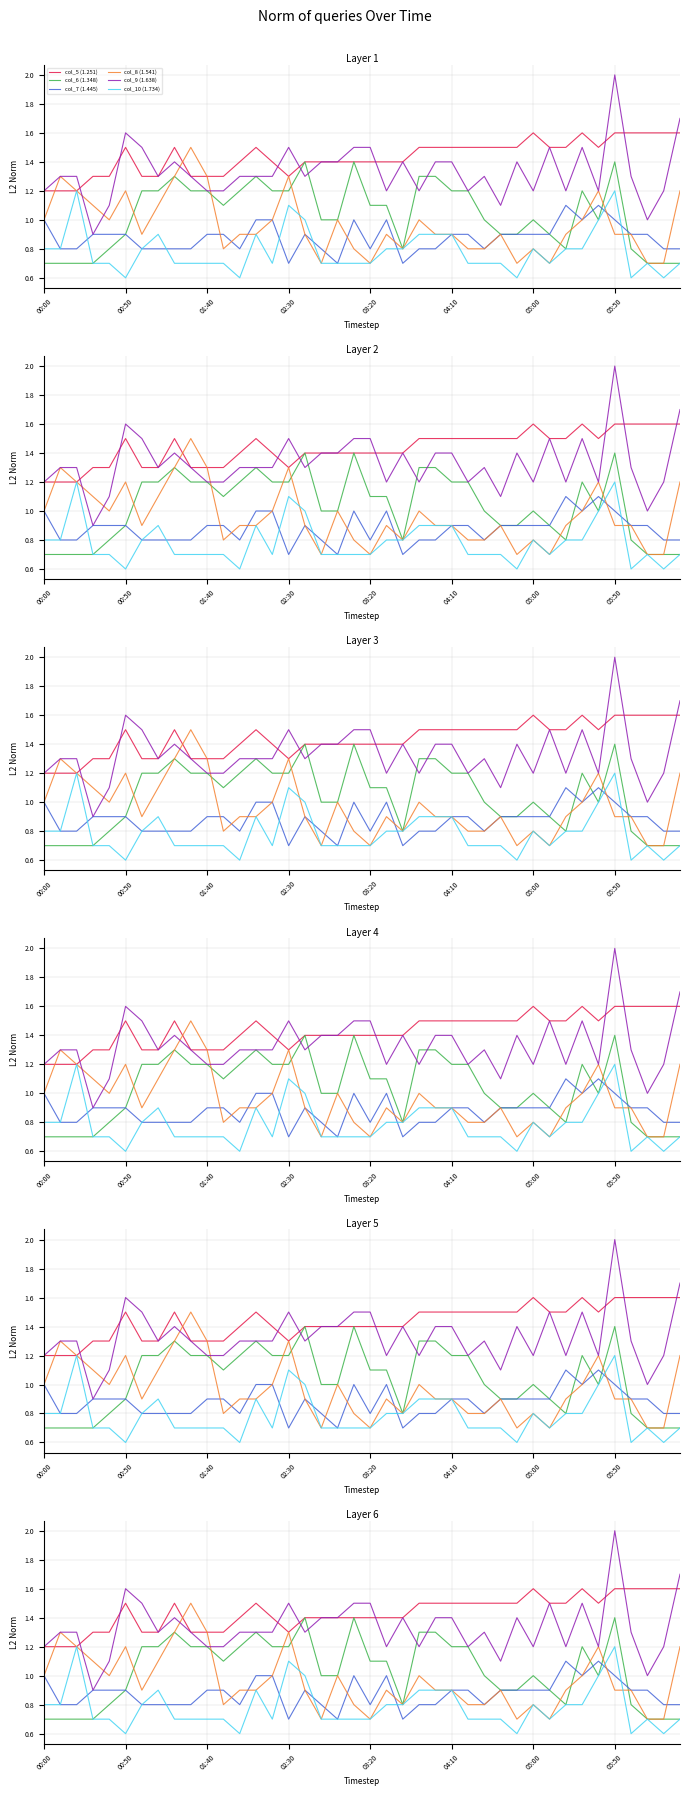

What are all the series names shown in the legend?

col_5 (1.251), col_6 (1.348), col_7 (1.445), col_8 (1.541), col_9 (1.638), col_10 (1.734)